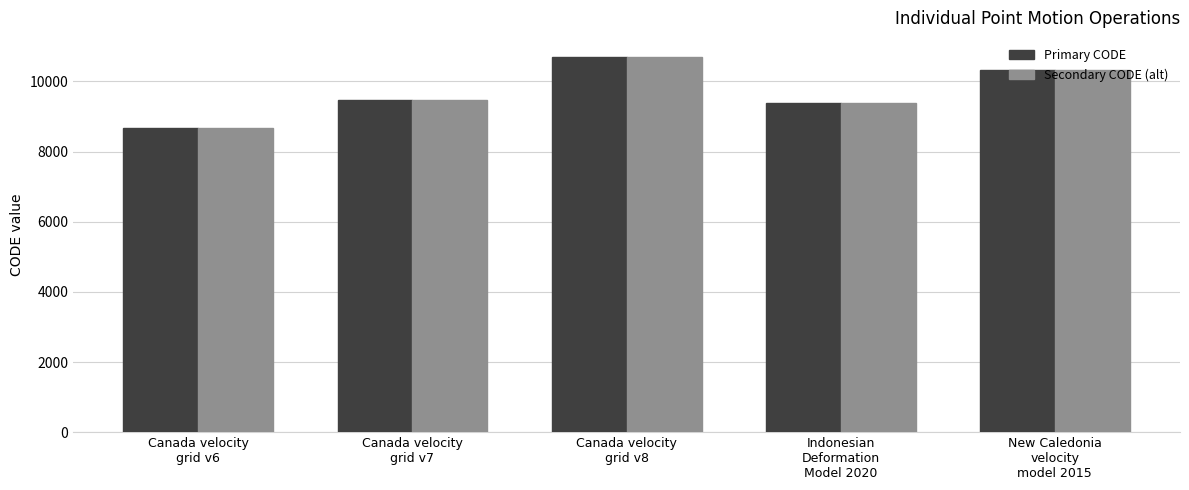

What is the smallest value displayed?

8676